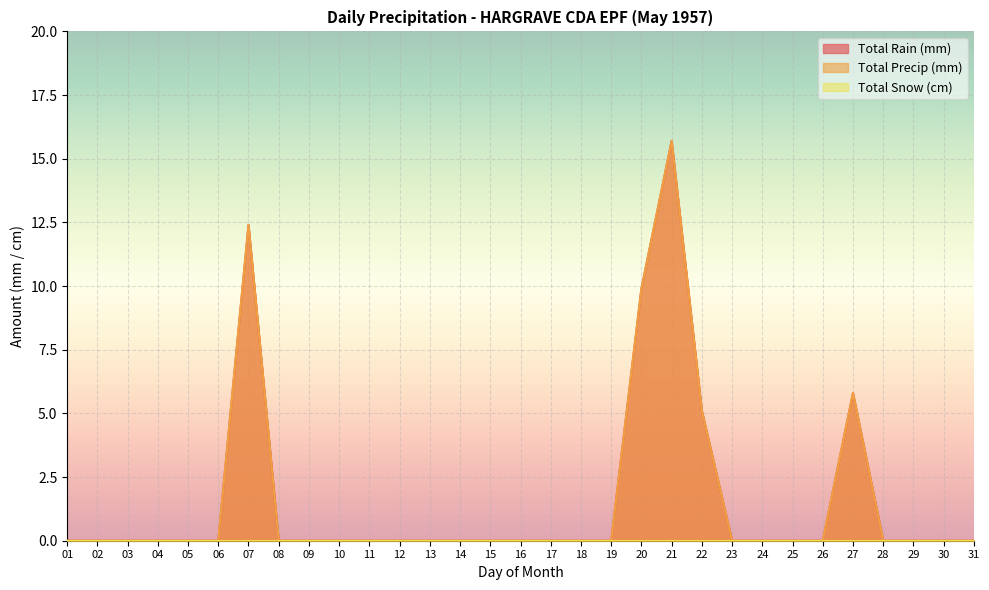

What is the average value of the Total Rain (mm) series?

1.6